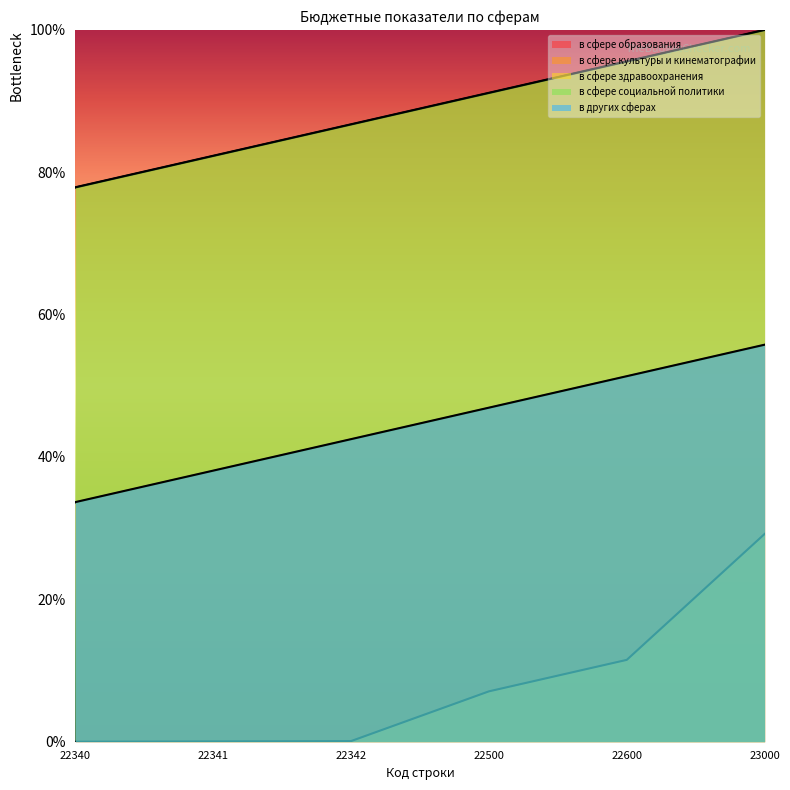

The в сфере образования series shows 86.6 at 23000. True or false?

False